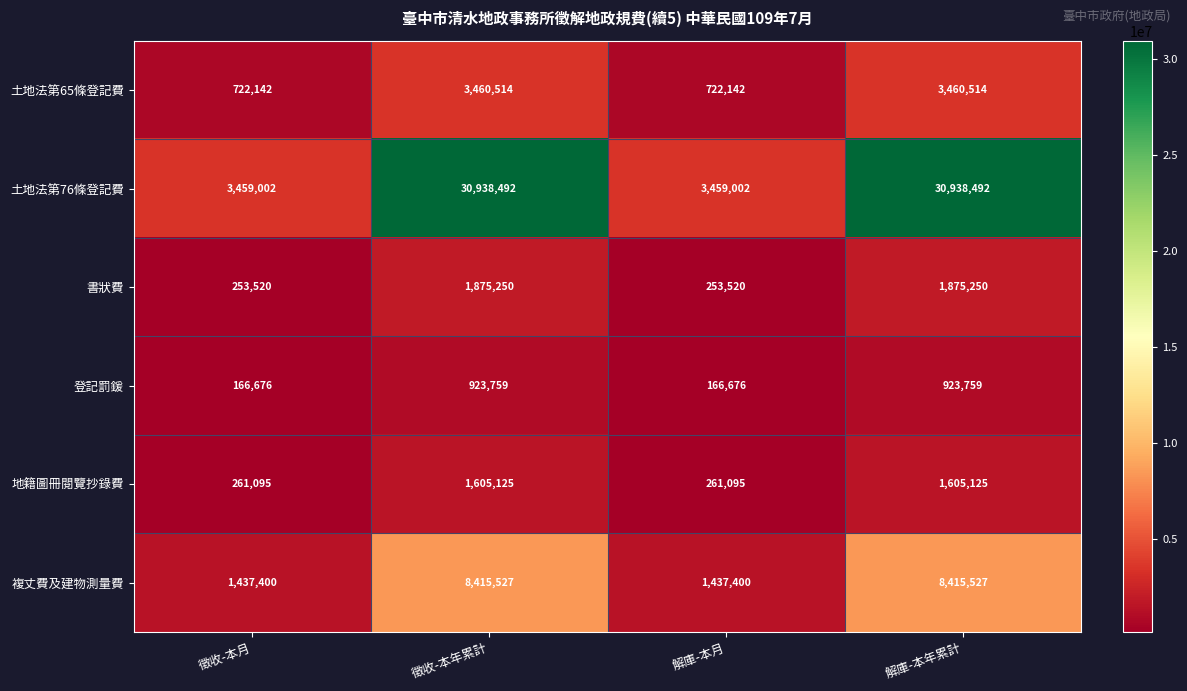

Which series has the largest total across all categories?

土地法第76條登記費